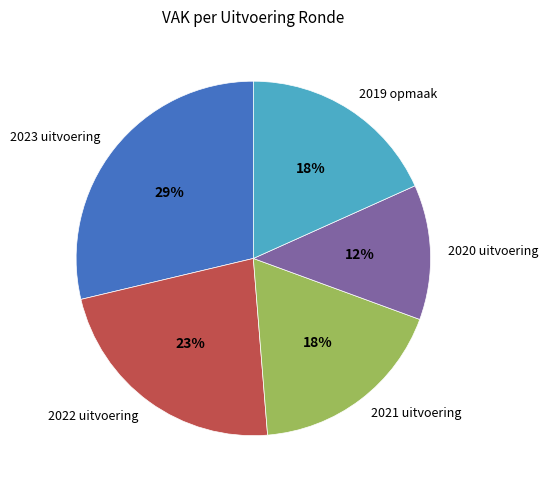

Approximately how many times larger is the value at 2020 uitvoering compared to 2023 uitvoering?

0.4